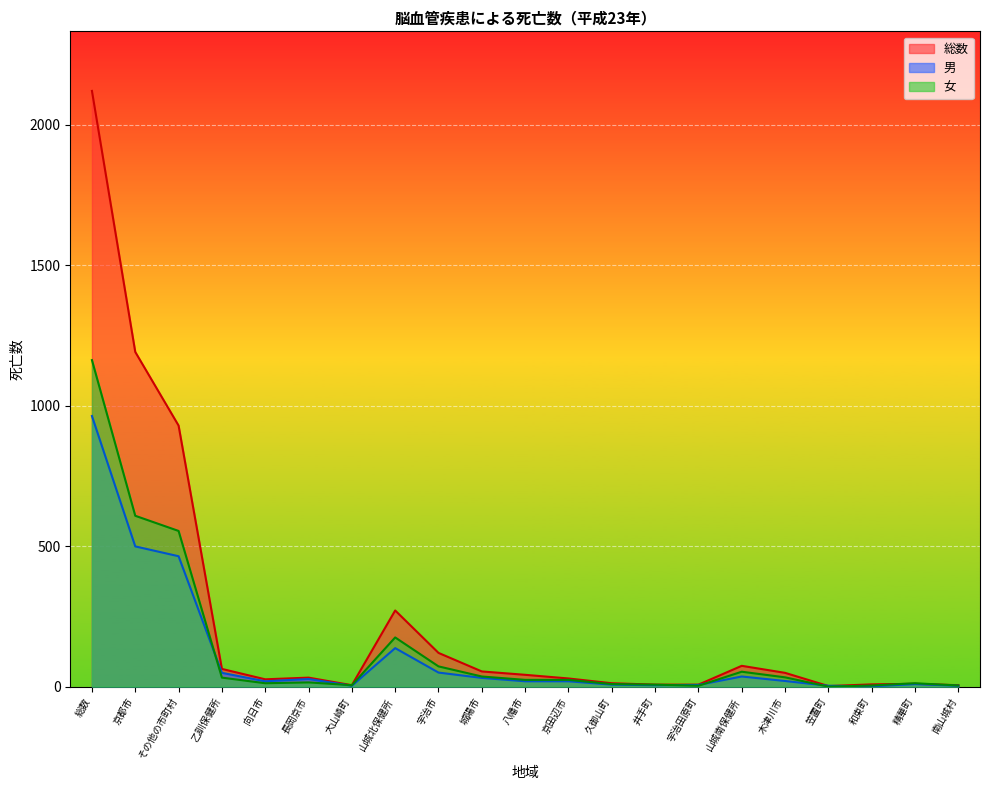

True or false: 女 has more than 2 points higher than both neighbors.

True